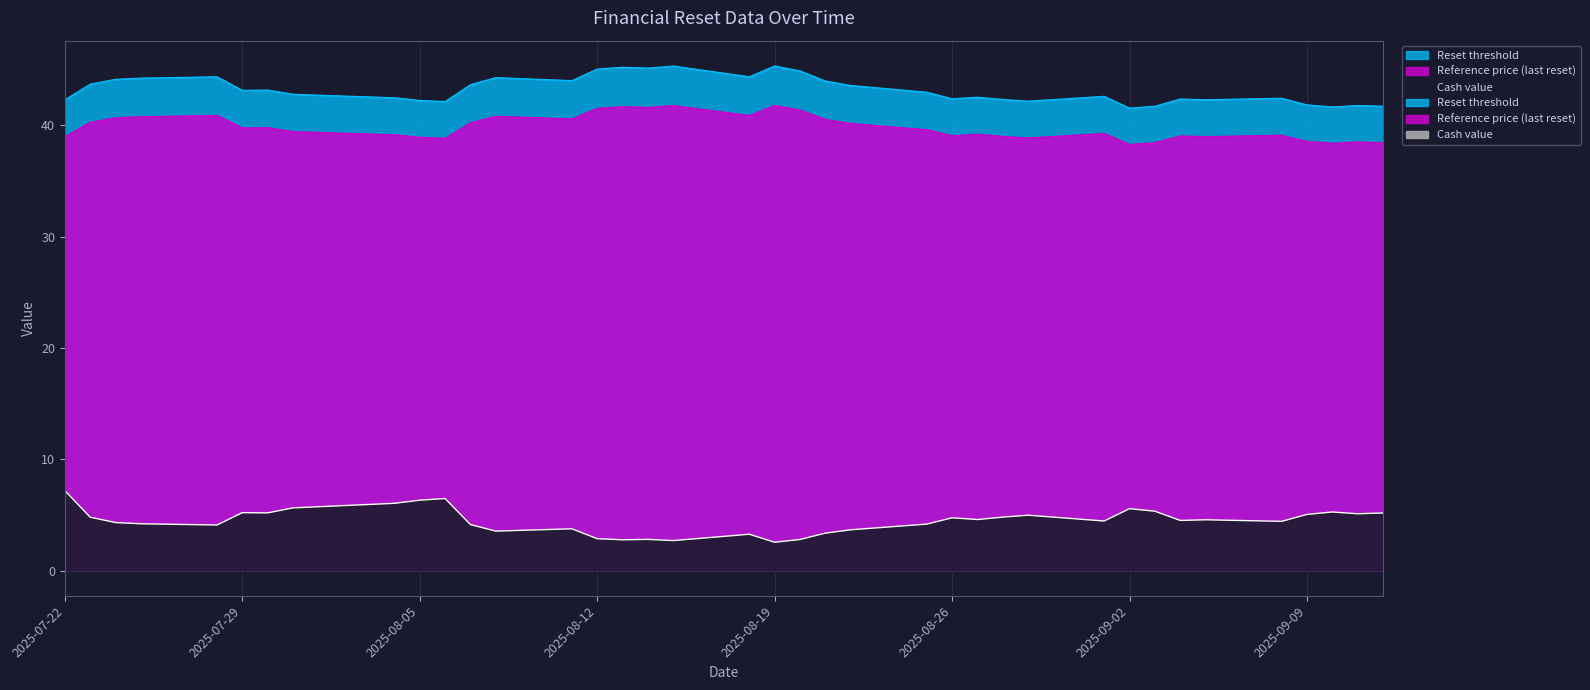

True or false: Cash value and Reset threshold cross at least once.

False